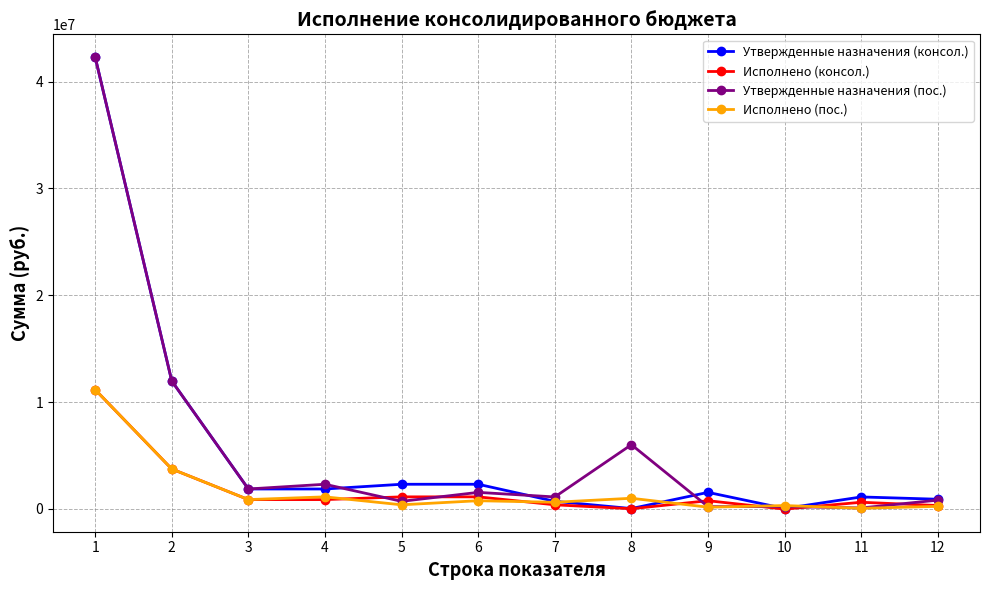

What are all the series names shown in the legend?

Утвержденные назначения (консол.), Исполнено (консол.), Утвержденные назначения (пос.), Исполнено (пос.)